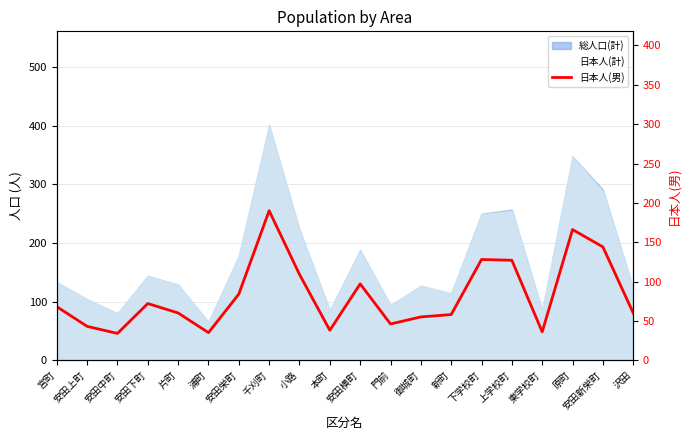

Is it true that the value at 門前 is 12?

False